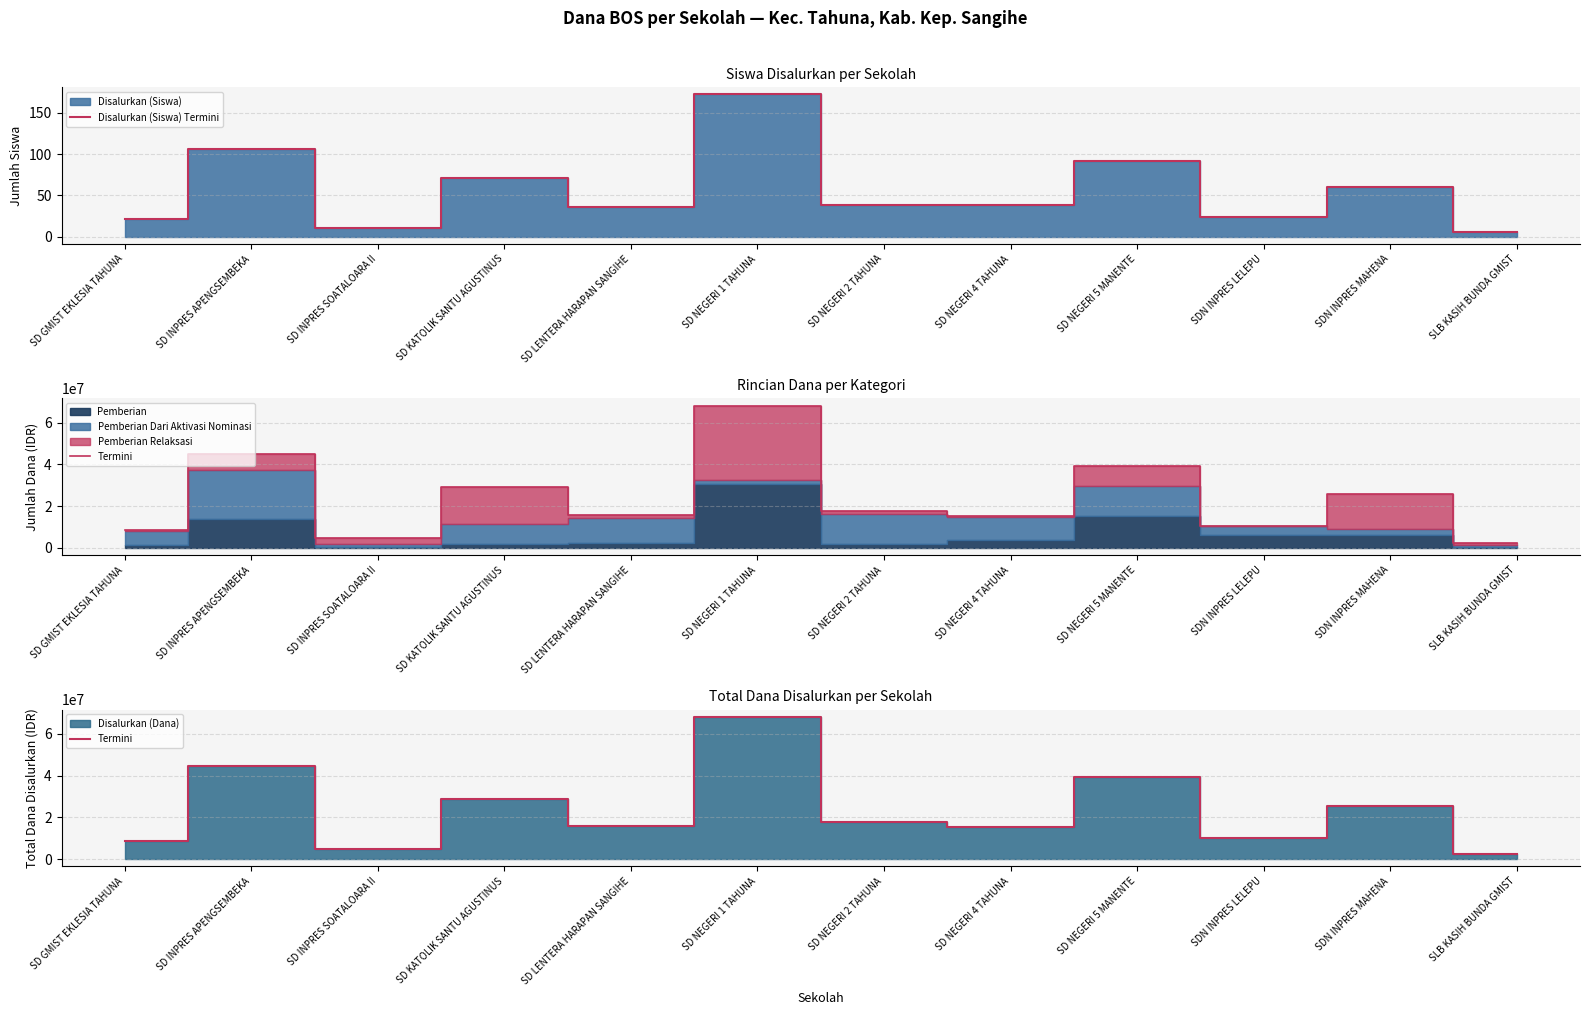

True or false: Termini has a value of 44775000 at SD INPRES APENGSEMBEKA.

True